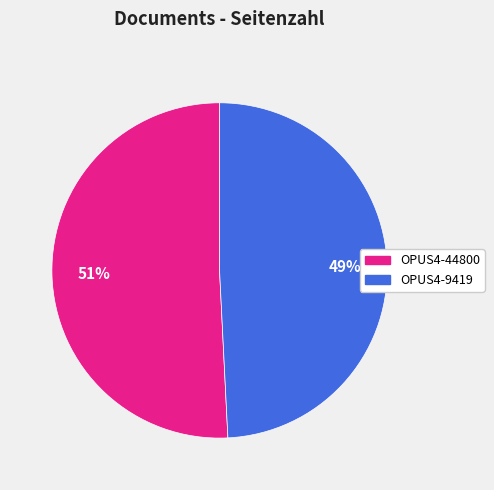

Which category accounts for the majority?

OPUS4-44800